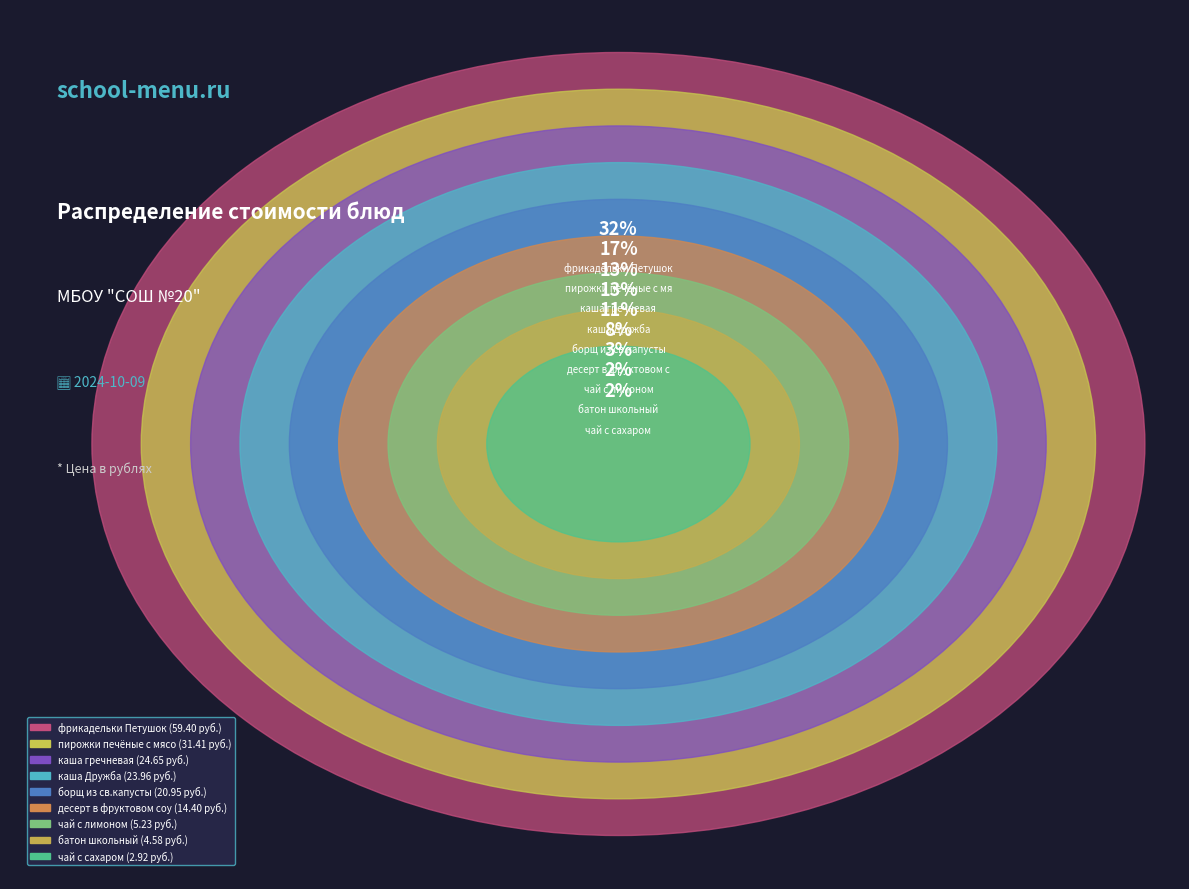

How many slices are in this pie chart?

9